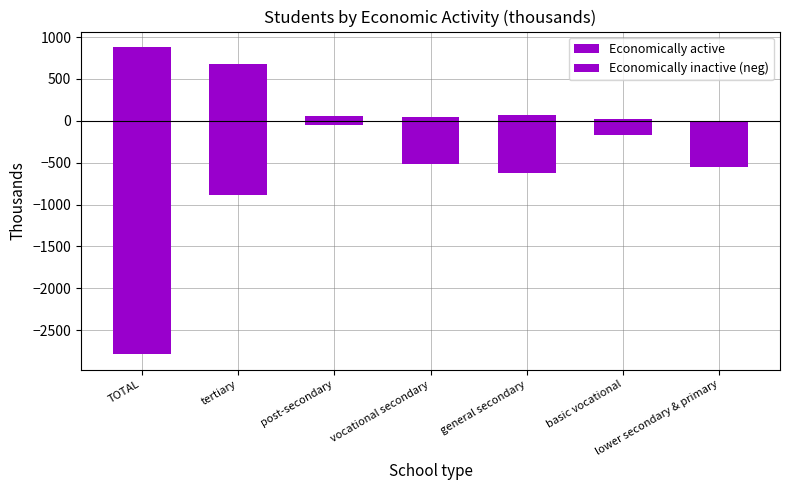

Which label corresponds to the smallest value in the chart?

TOTAL